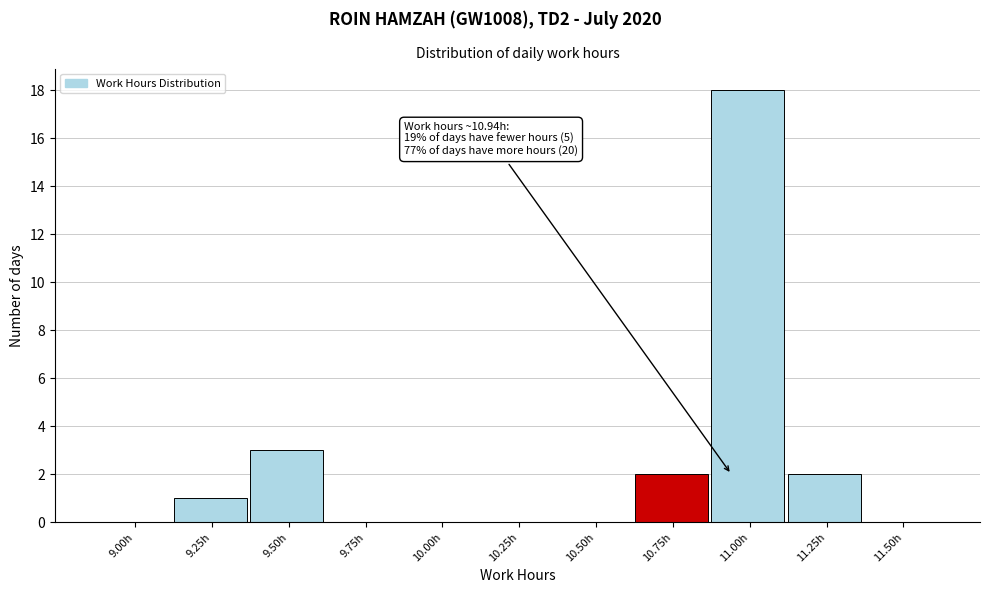

Reading left to right, what are all the values shown in this chart?

9.00h=0	9.25h=1	9.50h=3	9.75h=0	10.00h=0	10.25h=0	10.50h=0	10.75h=2	11.00h=18	11.25h=2	11.50h=0